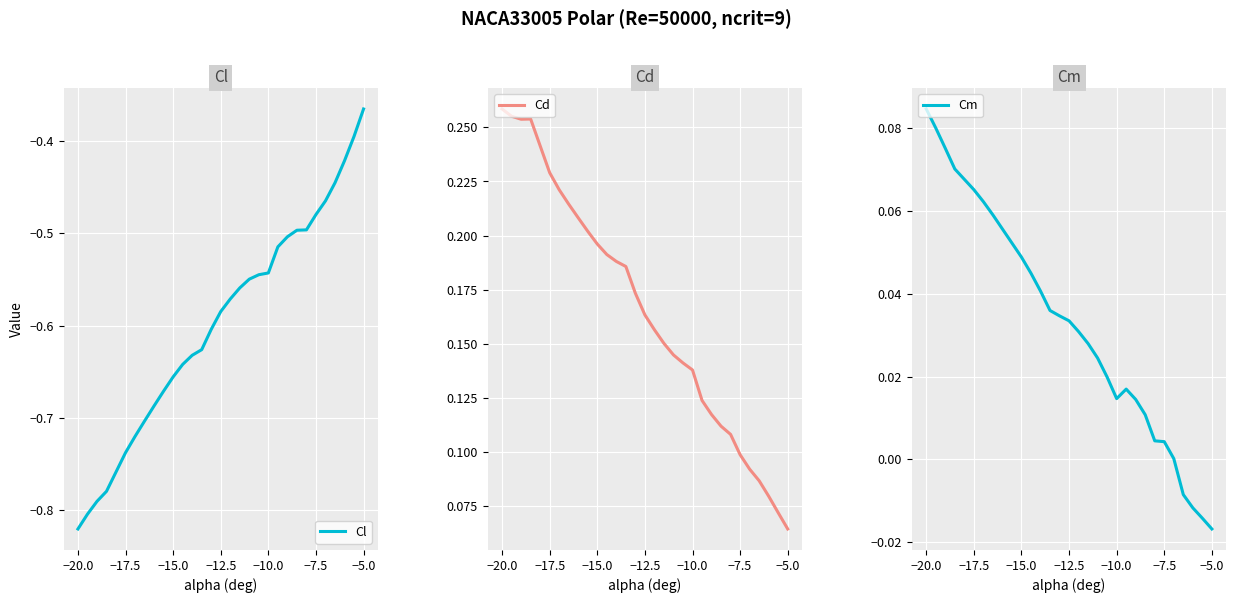

The value of Cl at −10.0 is -0.9. True or false?

False